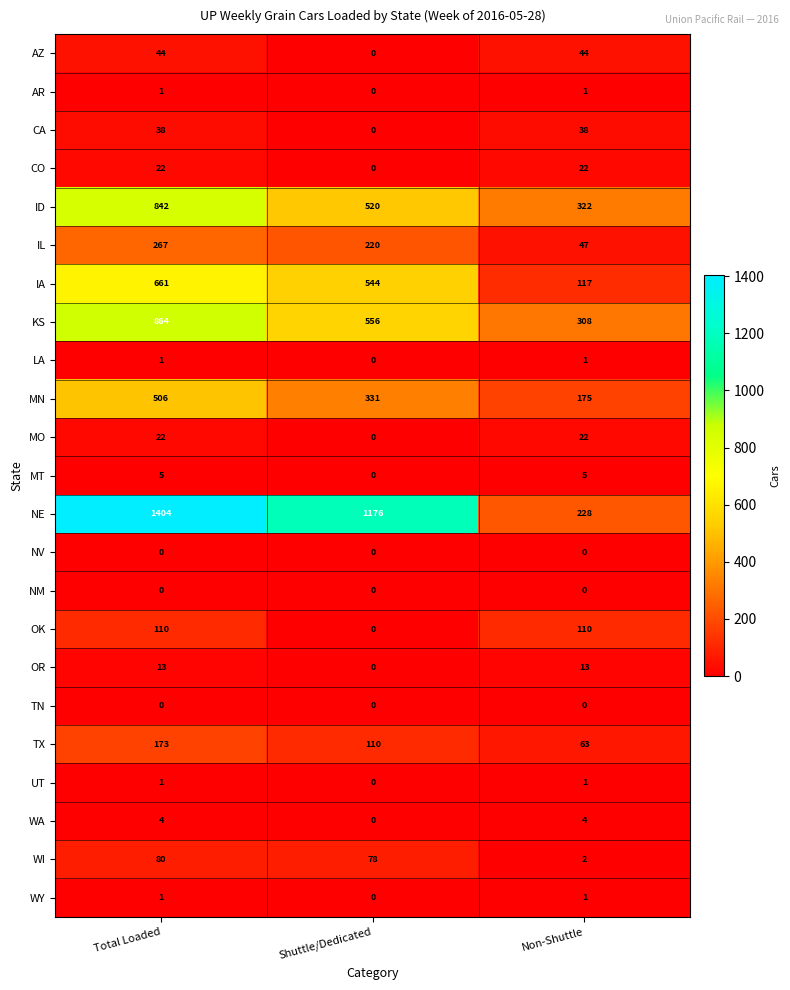

What is the difference between the maximum and minimum values in the ID series?

520